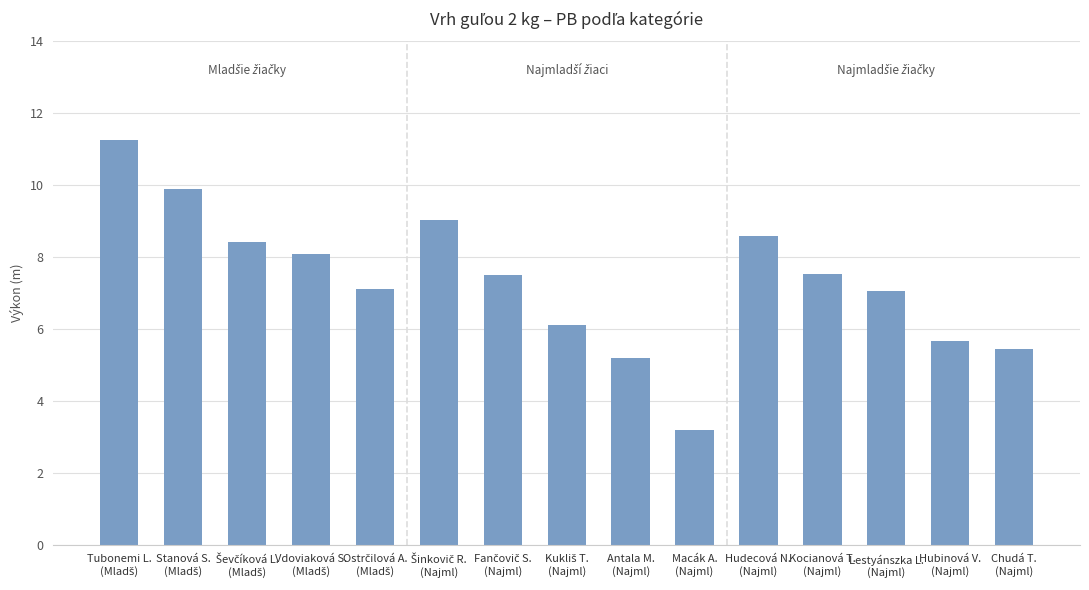

Which has a higher value, Kocianová T.
(Najml) or Hubinová V.
(Najml)?

Kocianová T.
(Najml)